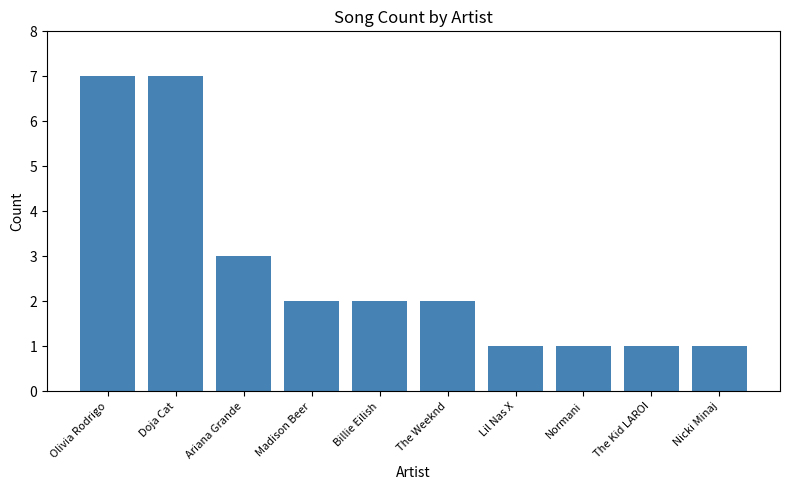

Count the values in the range 1 to 3.

8